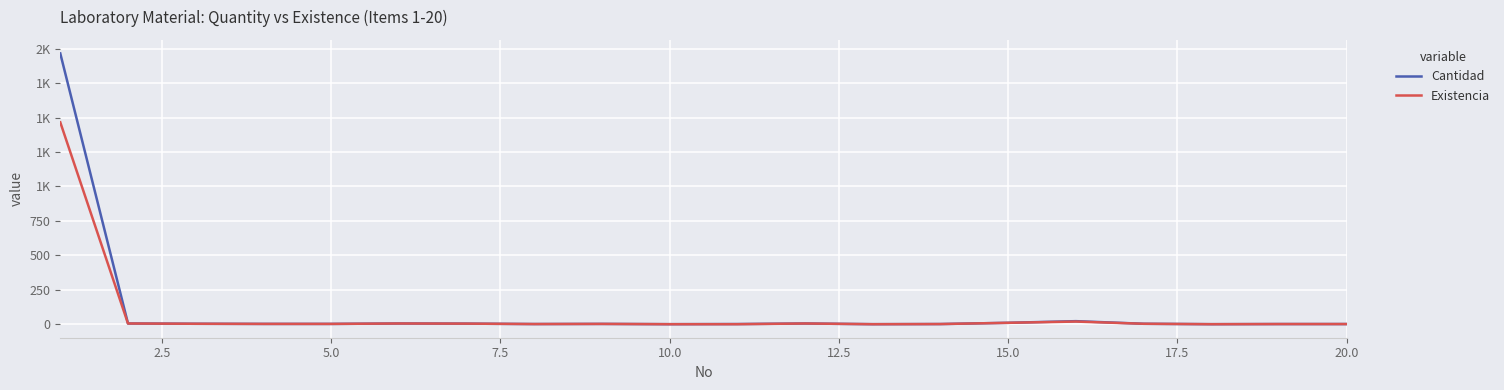

What are all the series names shown in the legend?

Cantidad, Existencia